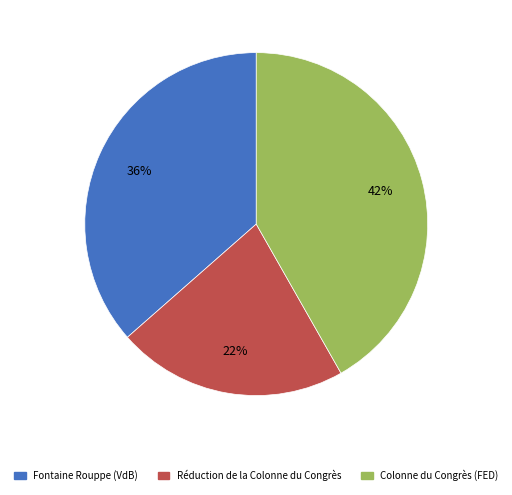

To the nearest percent, what is the average slice percentage?

33%